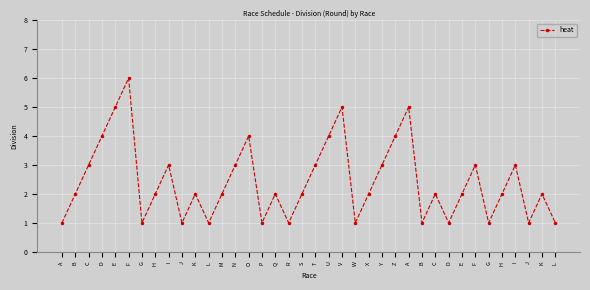

Count the number of categories in the chart.

38